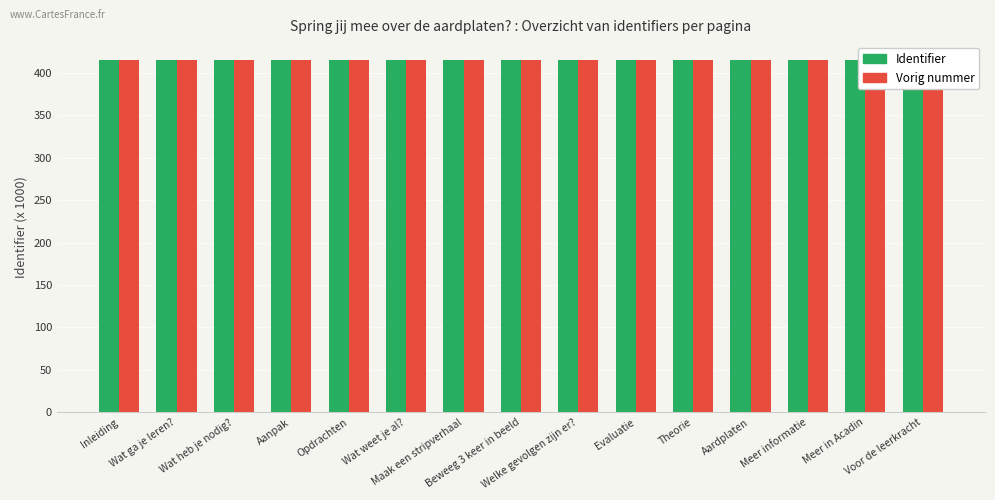

How many bars are there in total?

30